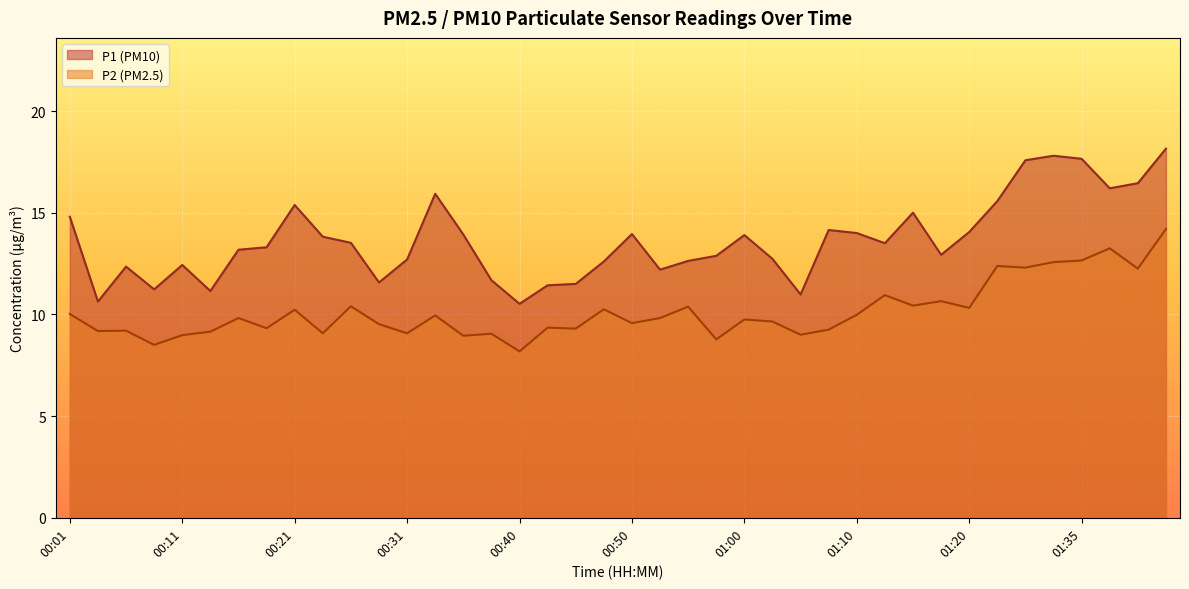

What are all the series names shown in the legend?

P1 (PM10), P2 (PM2.5)